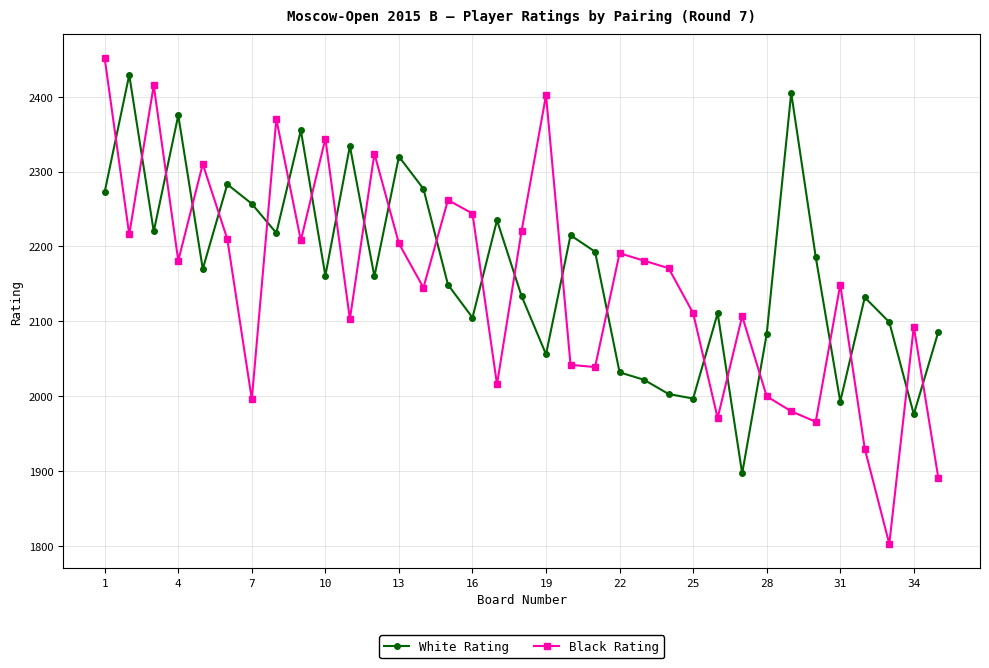

What is the greatest value displayed?

2451